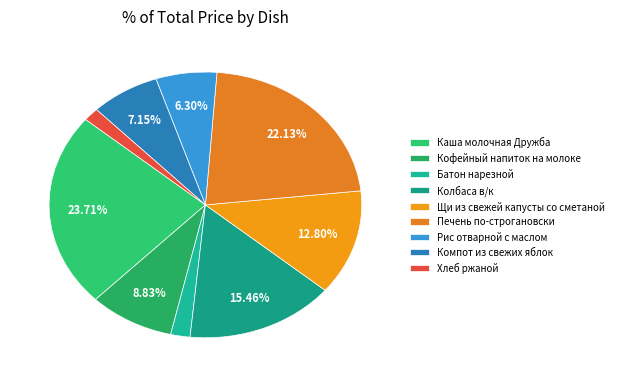

What portion of the pie excludes Каша молочная Дружба?

76.3%